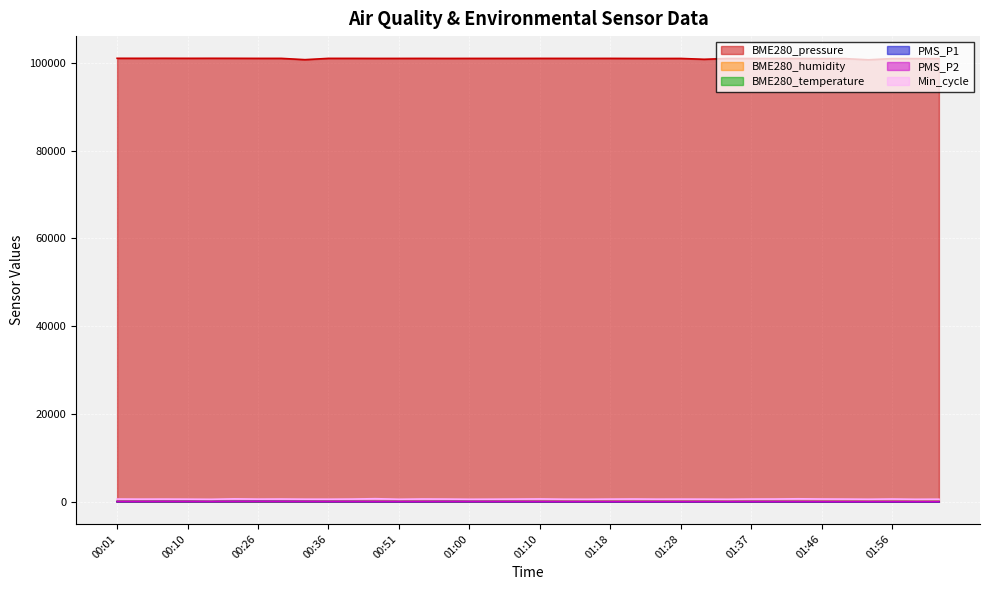

Between 00:32 and 02:02, which is larger?

02:02